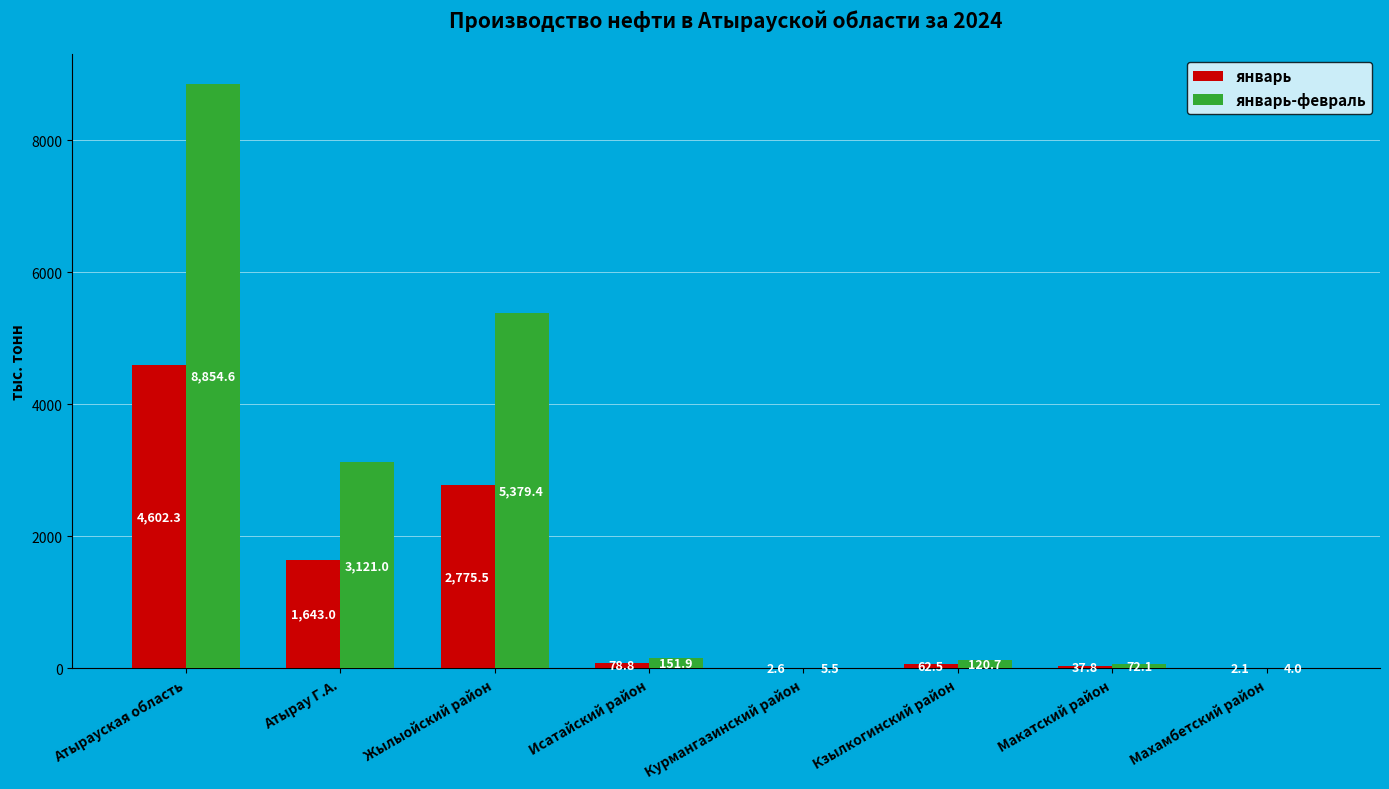

True or false: январь has a value of 2775.5 at Жылыойский район.

True